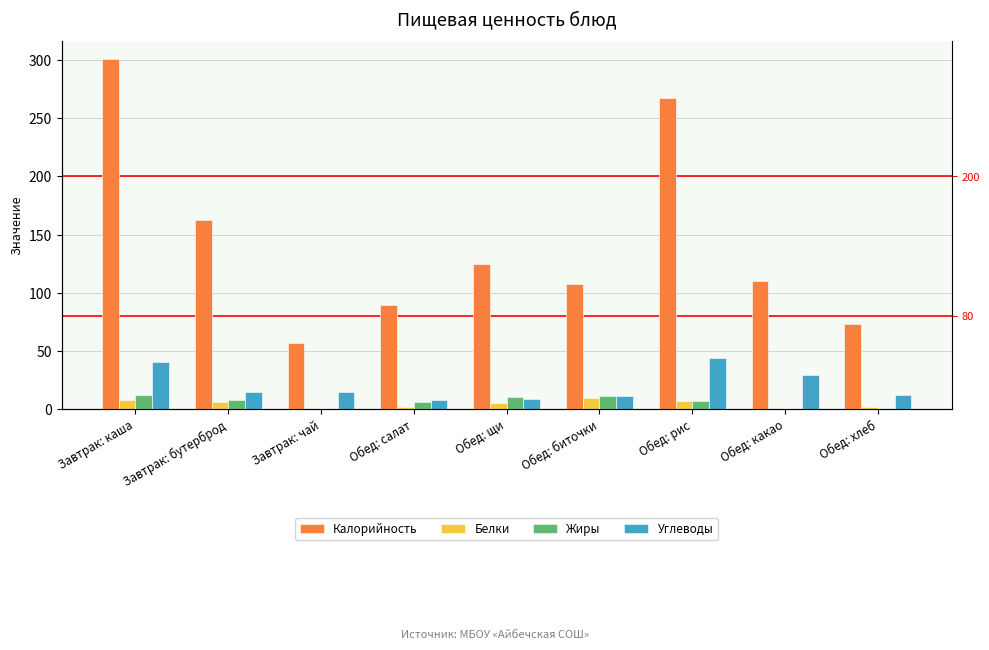

Reading left to right, transcribe all the data shown in this chart.

Калорийность: 301.3	162.8	56.9	89.8	125.1	107.8	267.0	109.8	73.5
Белки: 7.6	5.8	0.1	1.4	5.1	9.8	7.3	0.1	2.0
Жиры: 12.4	8.0	0.0	6.1	9.9	10.8	6.5	0.0	0.4
Углеводы: 40.8	14.6	15.0	7.9	8.4	11.4	43.6	28.9	12.2